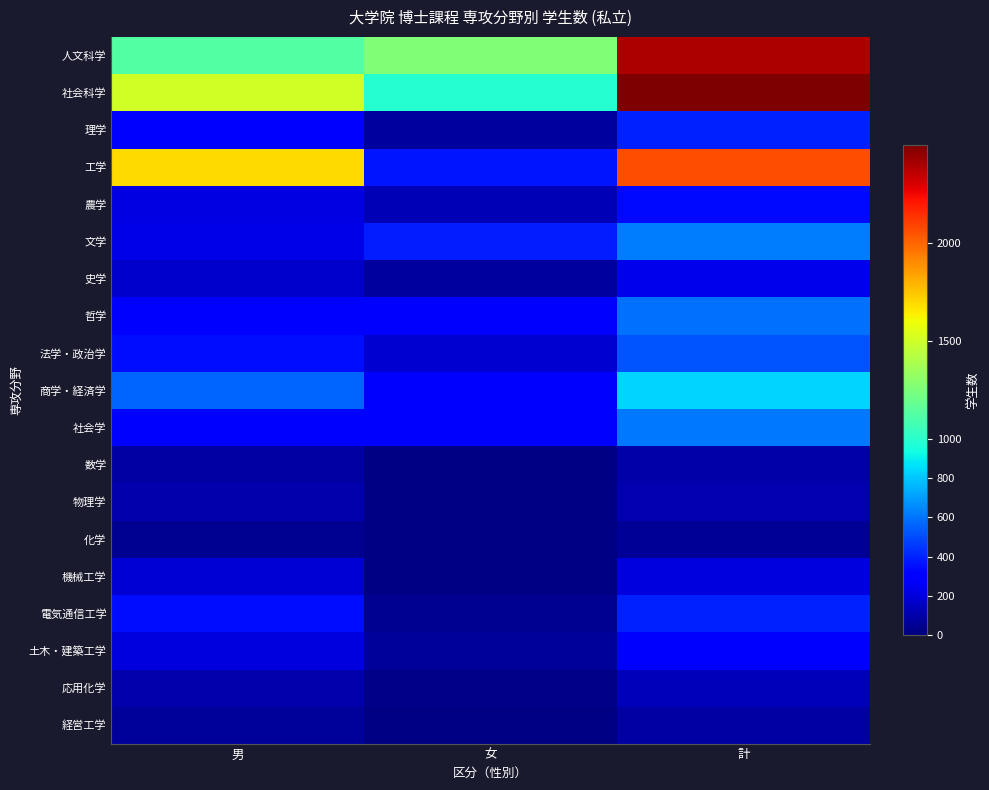

Between 計 and 男, which is larger?

計